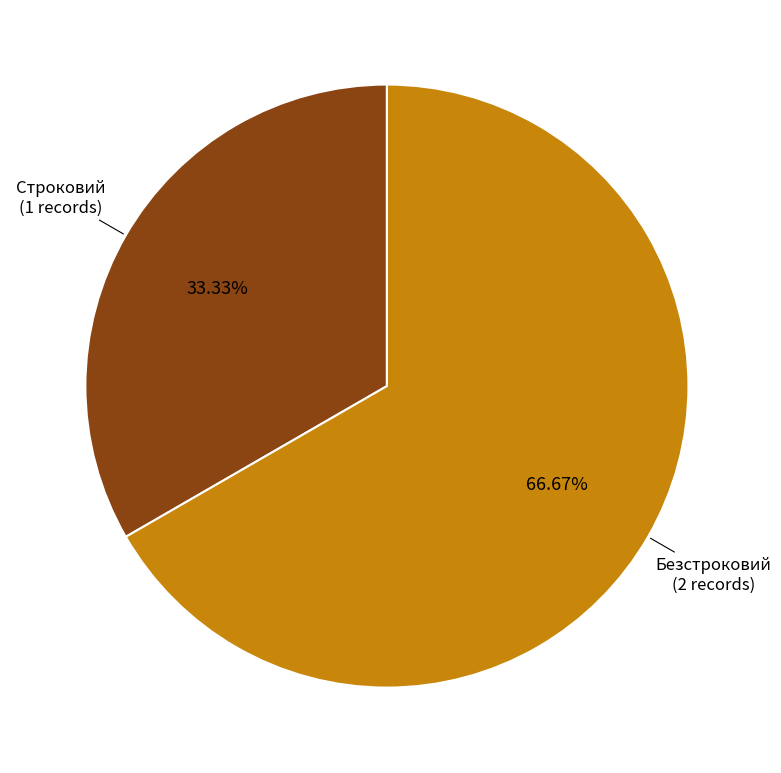

Which category has the smallest portion of the pie?

Строковий